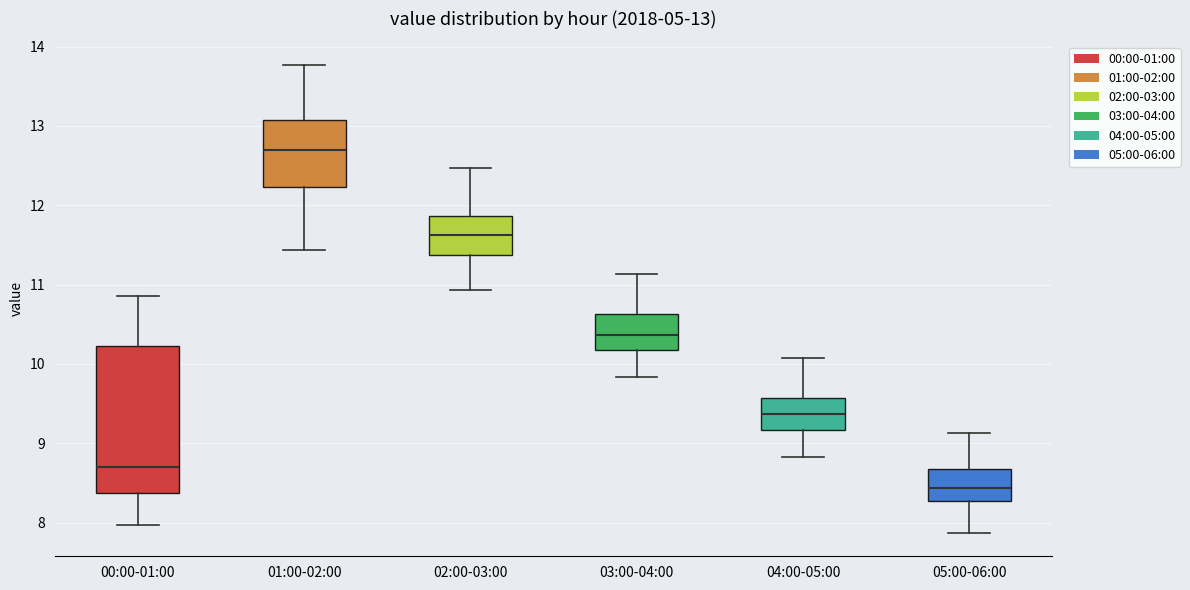

Which box is the tallest, from its lower edge to its upper edge?

00:00-01:00